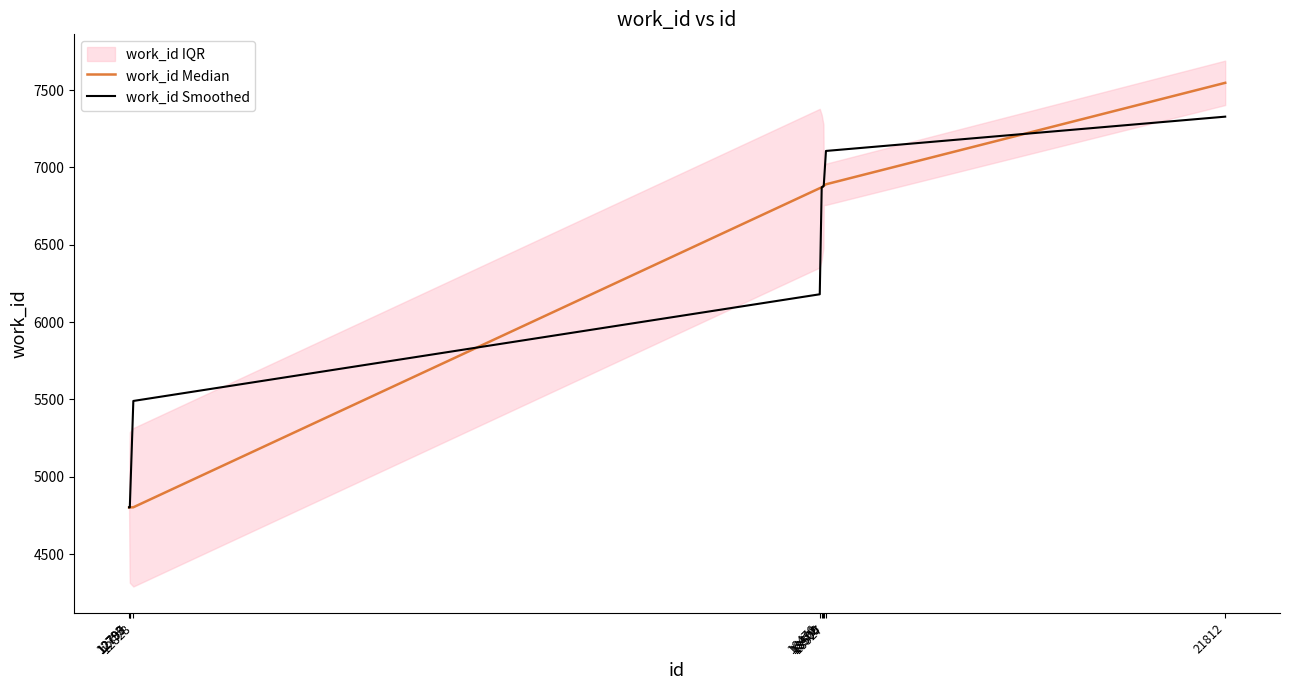

True or false: work_id Median has more than 2 interior local peaks.

False